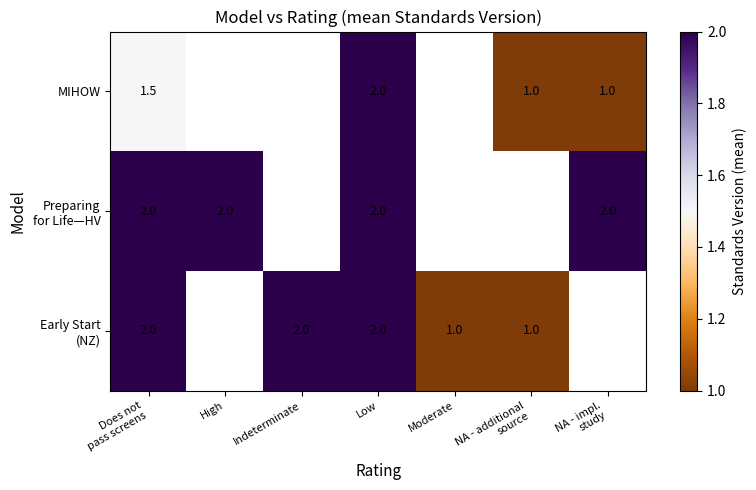

The MIHOW series shows 3.3 at Low. True or false?

False